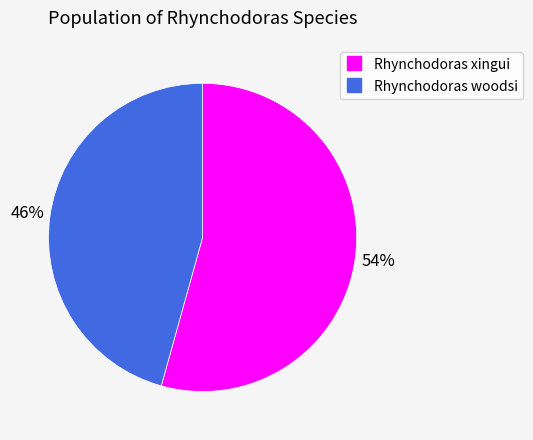

Is it true that Rhynchodoras woodsi is 39% of the pie?

False